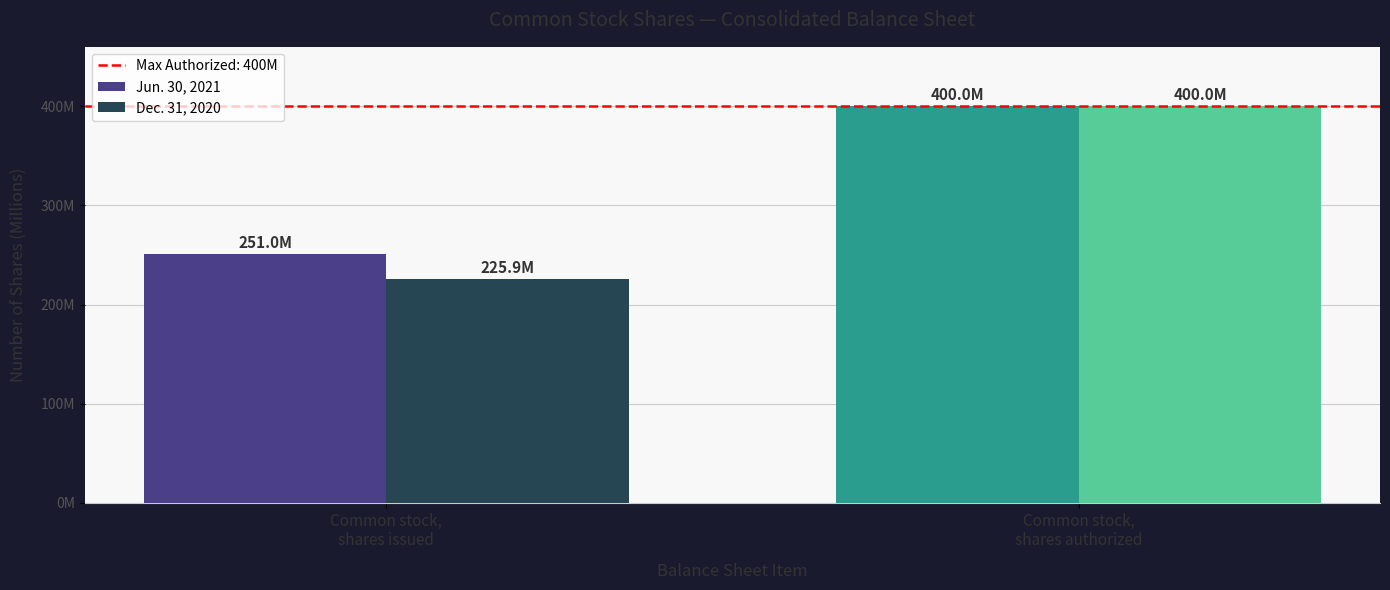

Which category has the highest value across all series?

Common stock,
shares authorized